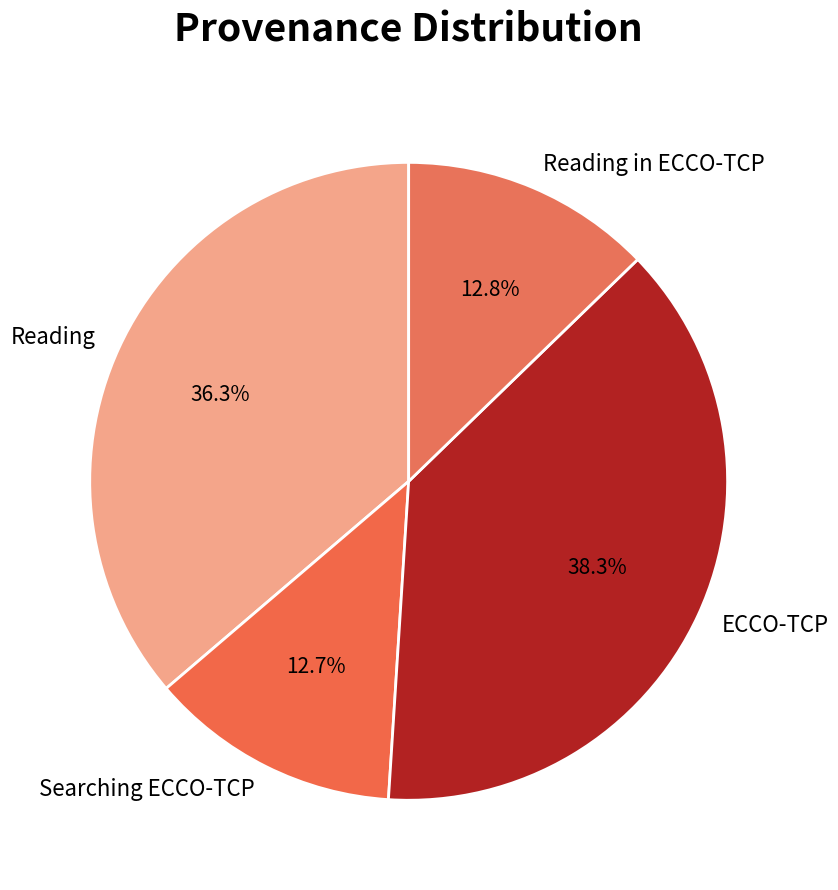

What percentage is NOT represented by Searching ECCO-TCP?

87.3%